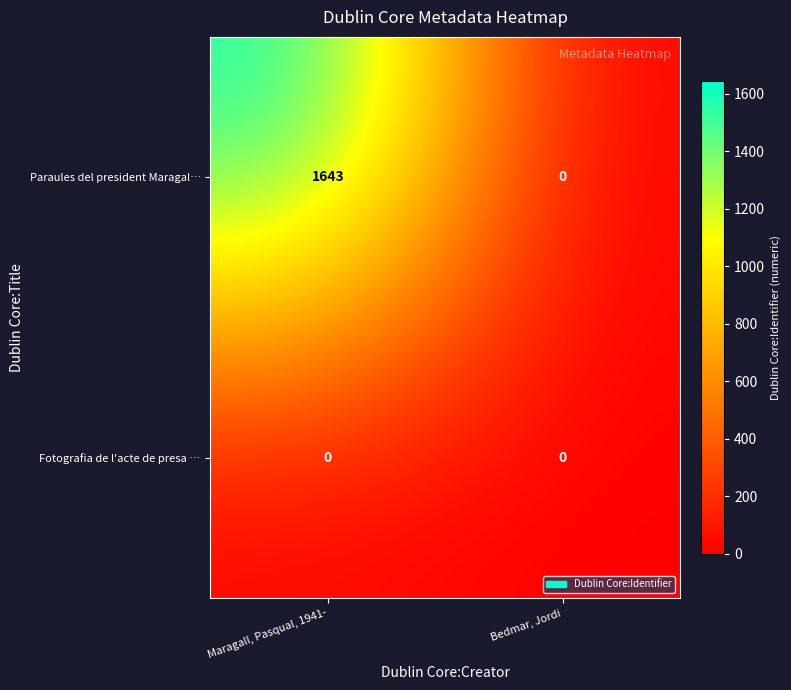

The value of Paraules del president Maragal… at Bedmar, Jordi is 0. True or false?

True